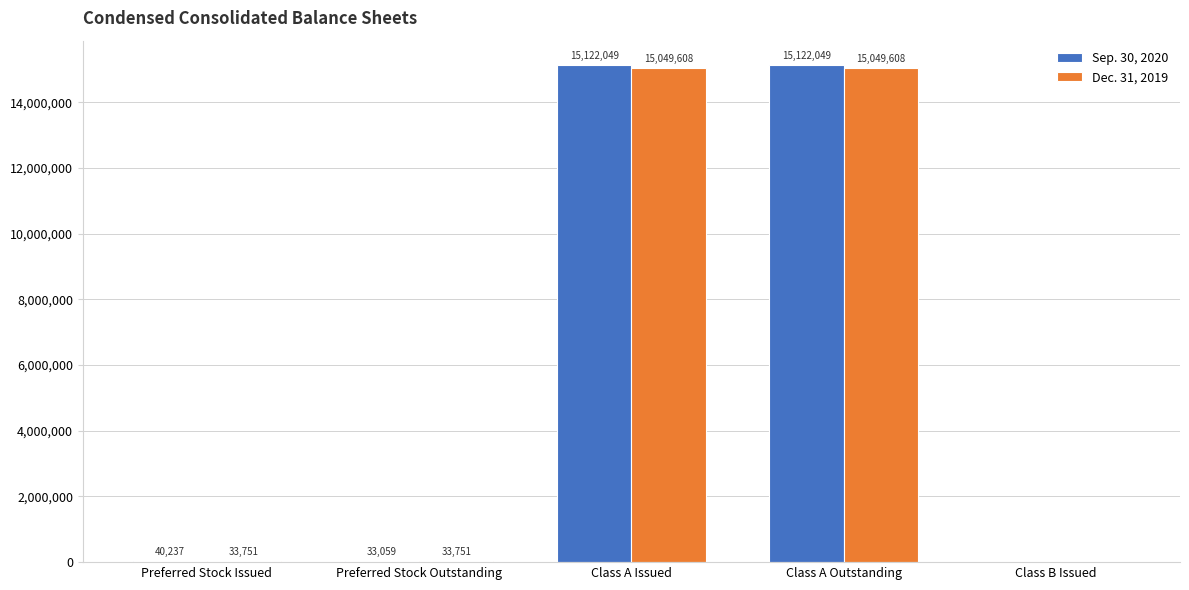

Which series has the largest total across all categories?

Sep. 30, 2020